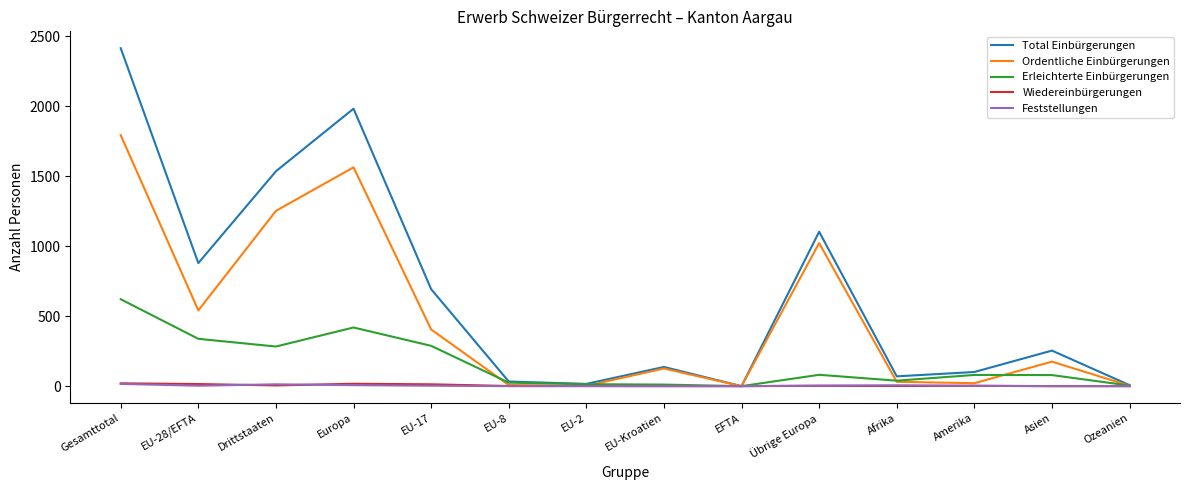

Between EU-17 and Amerika, which series saw the biggest shift?

Total Einbürgerungen